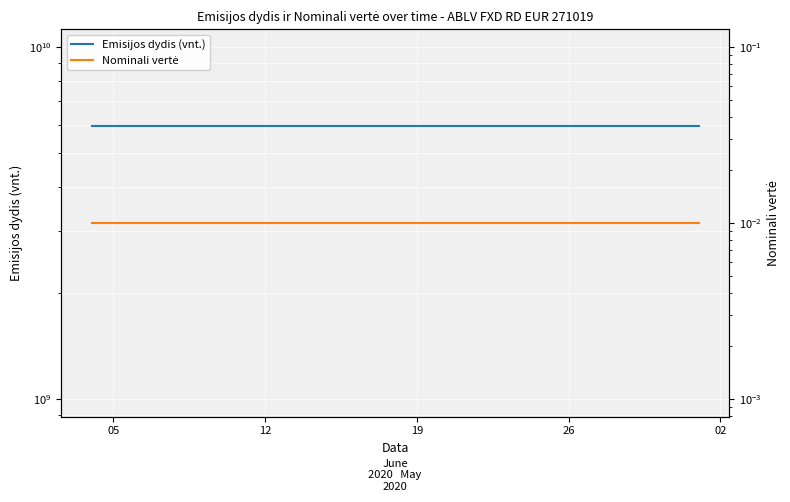

What are all the series names shown in the legend?

Emisijos dydis (vnt.), Nominali vertė